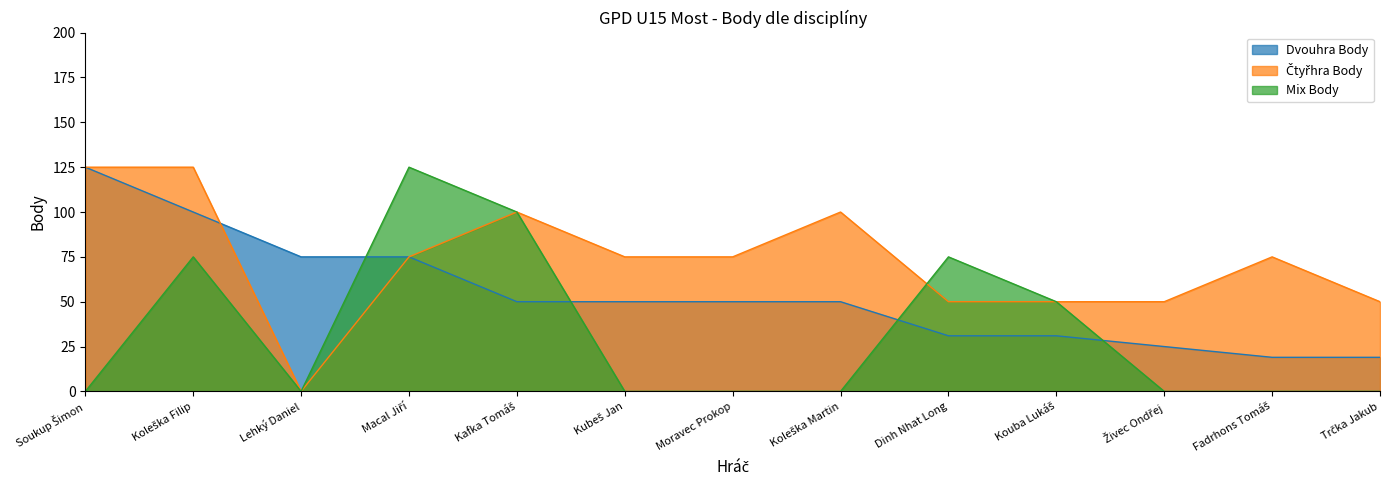

Reading left to right, list all the values displayed in this chart.

Dvouhra Body: 125	100	75	75	50	50	50	50	31	31	25	19	19
Čtyřhra Body: 125	125	0	75	100	75	75	100	50	50	50	75	50
Mix Body: 0	75	0	125	100	0	0	0	75	50	0	0	0